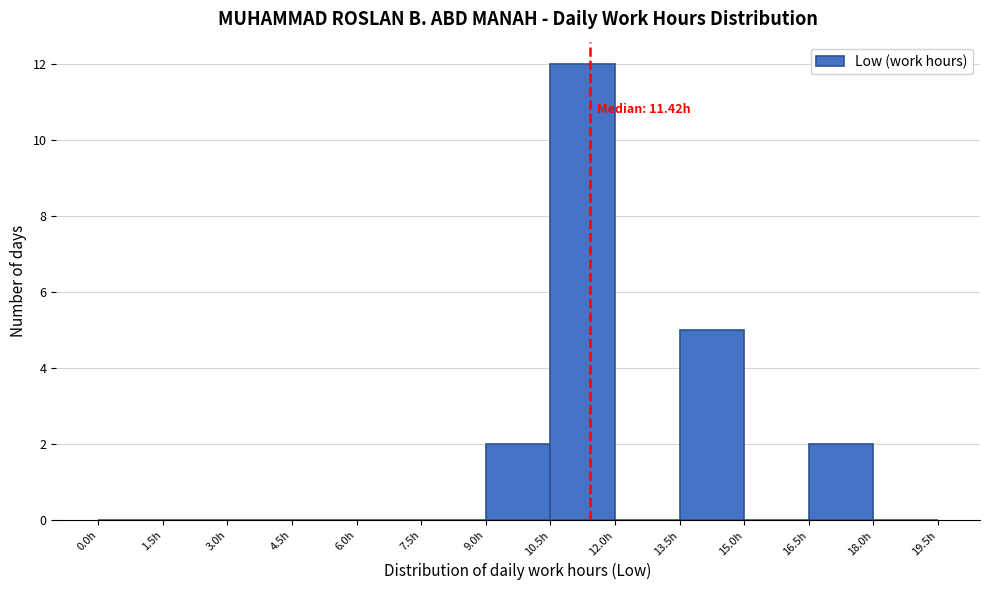

Which range on the x-axis has the tallest bar?

10.5 to 12.0